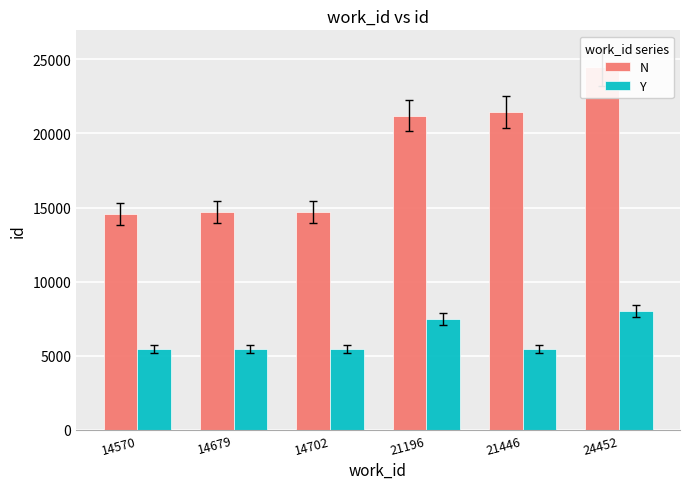

What is the difference between the maximum and minimum values in the Y series?

2575